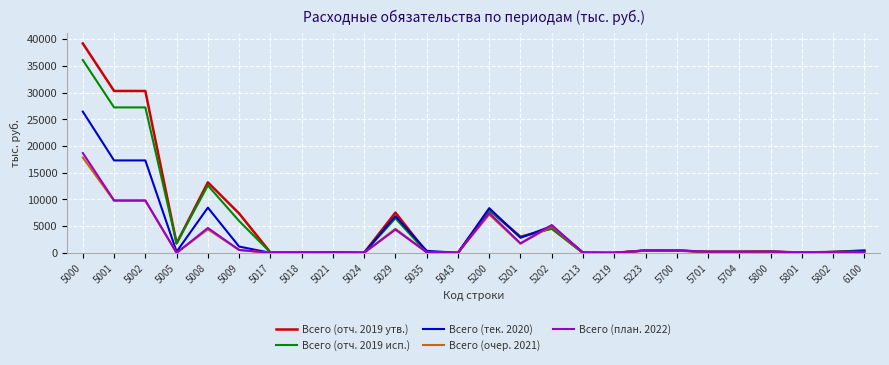

Does the chart display data point markers on the line(s)?

No